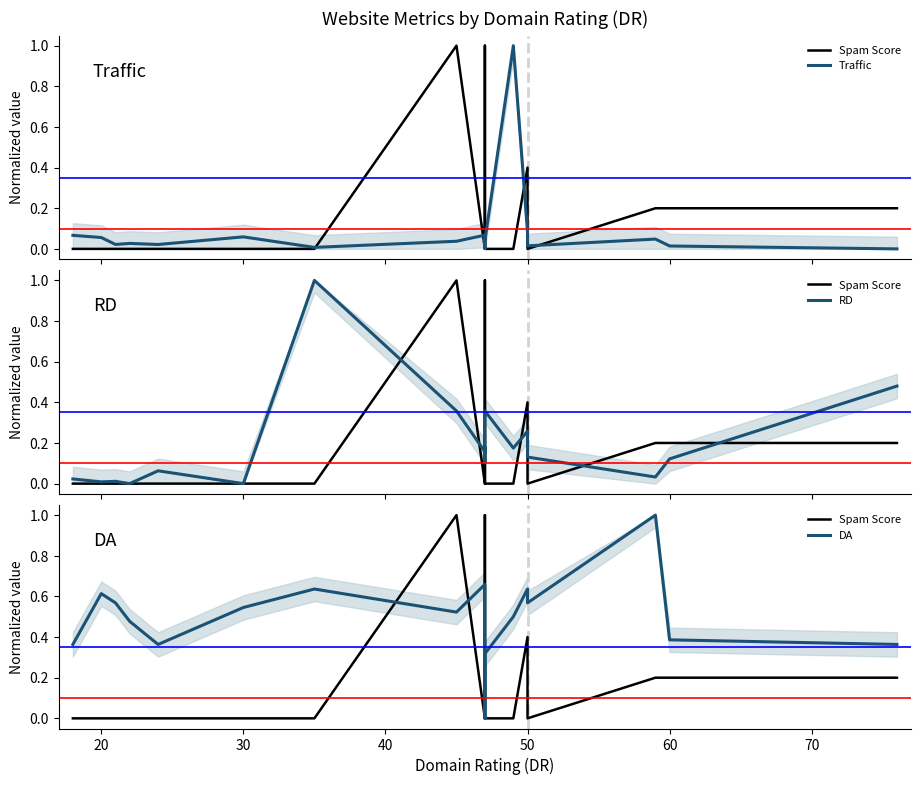

In Traffic, how many points are higher than both neighbors (excluding endpoints)?

5